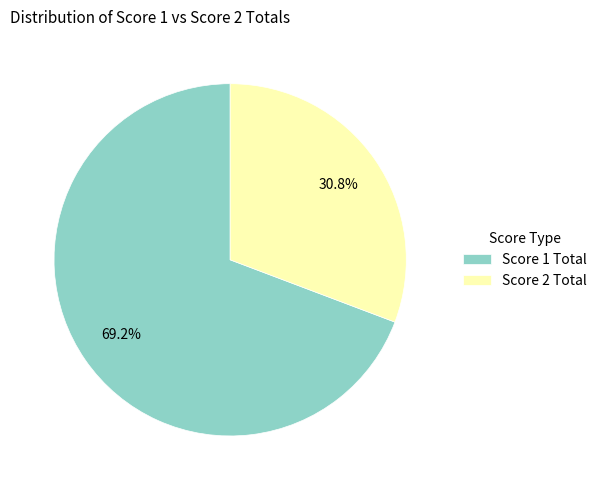

Rank the categories by value from highest to lowest.

Score 1 Total, Score 2 Total